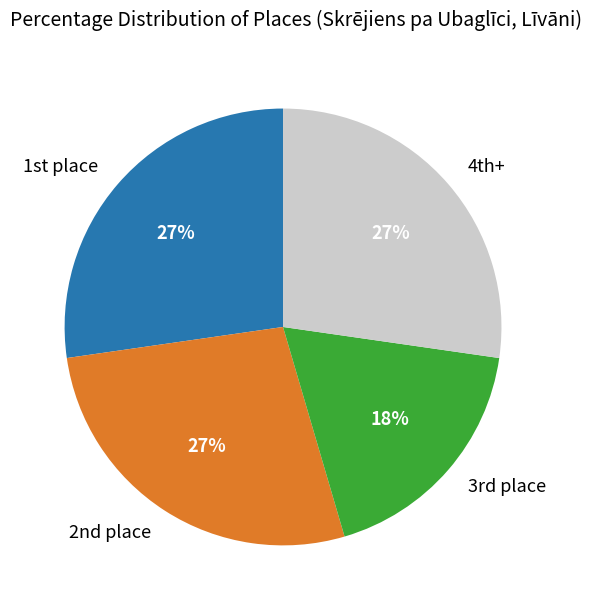

Is there a majority slice in this chart?

No